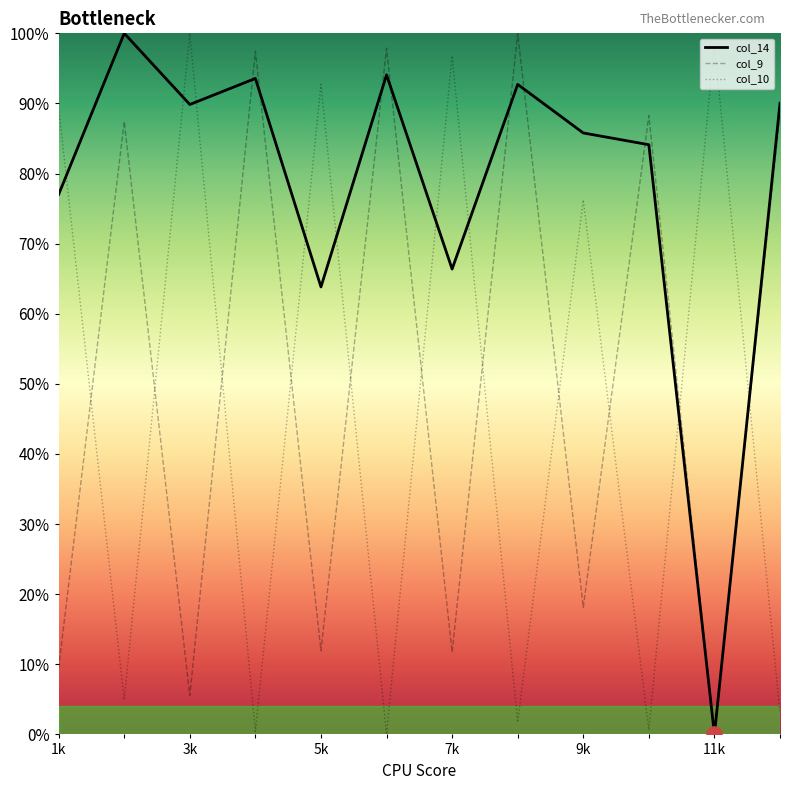

What is the maximum value shown in the chart?

100.0